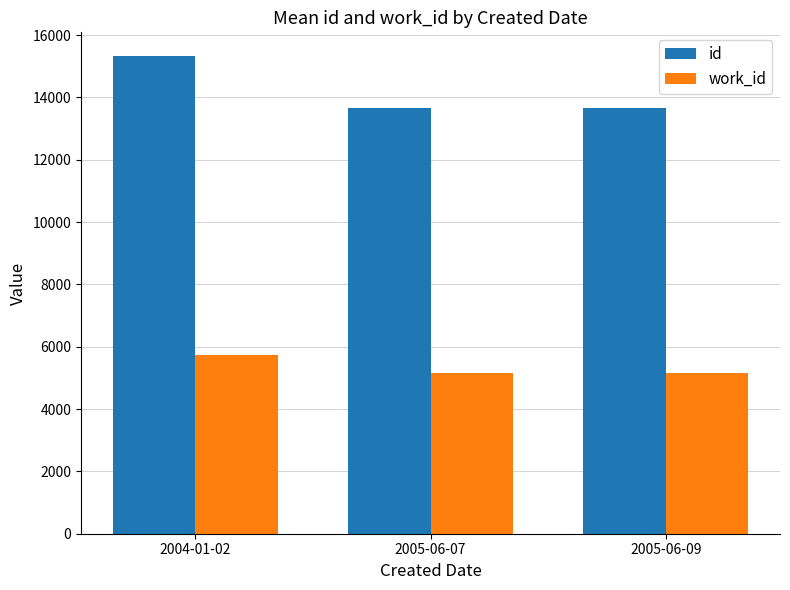

What is the sum of the id values at 2005-06-07 and 2004-01-02?

28985.0